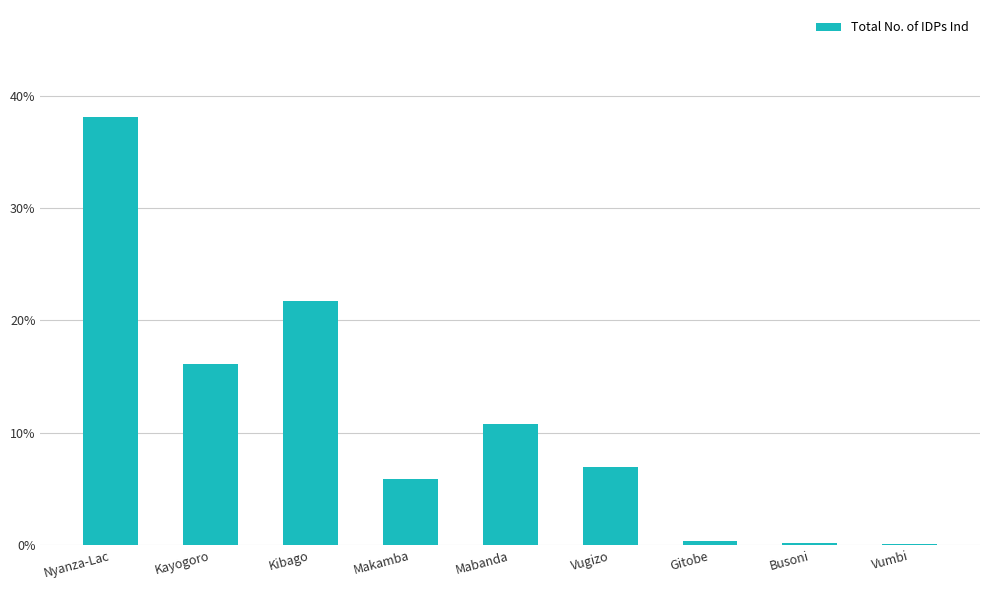

The value at Vugizo is 0.1. True or false?

True